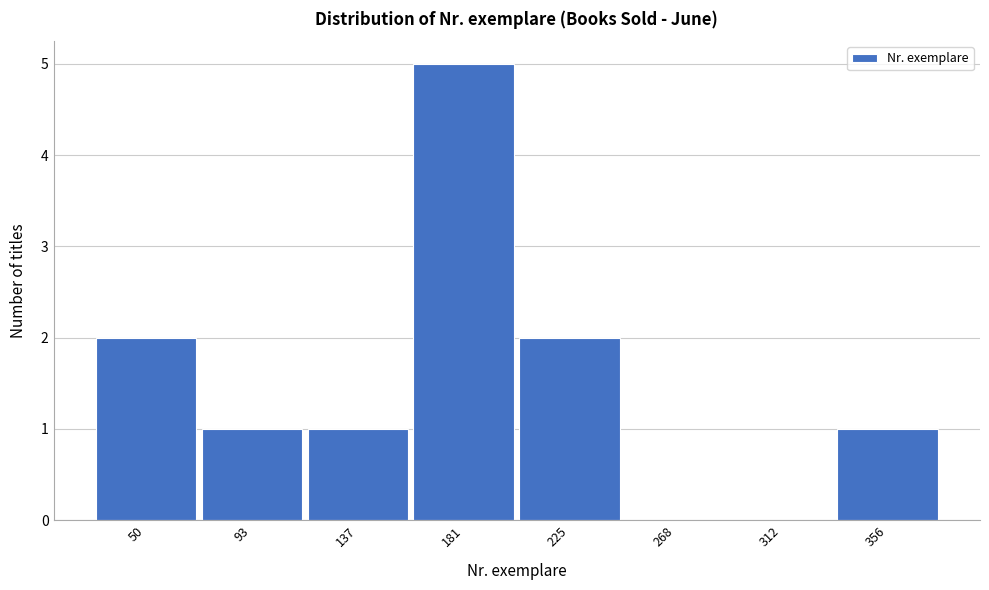

Reading left to right, what are all the values shown in this chart?

50=2	93=1	137=1	181=5	225=2	268=0	312=0	356=1